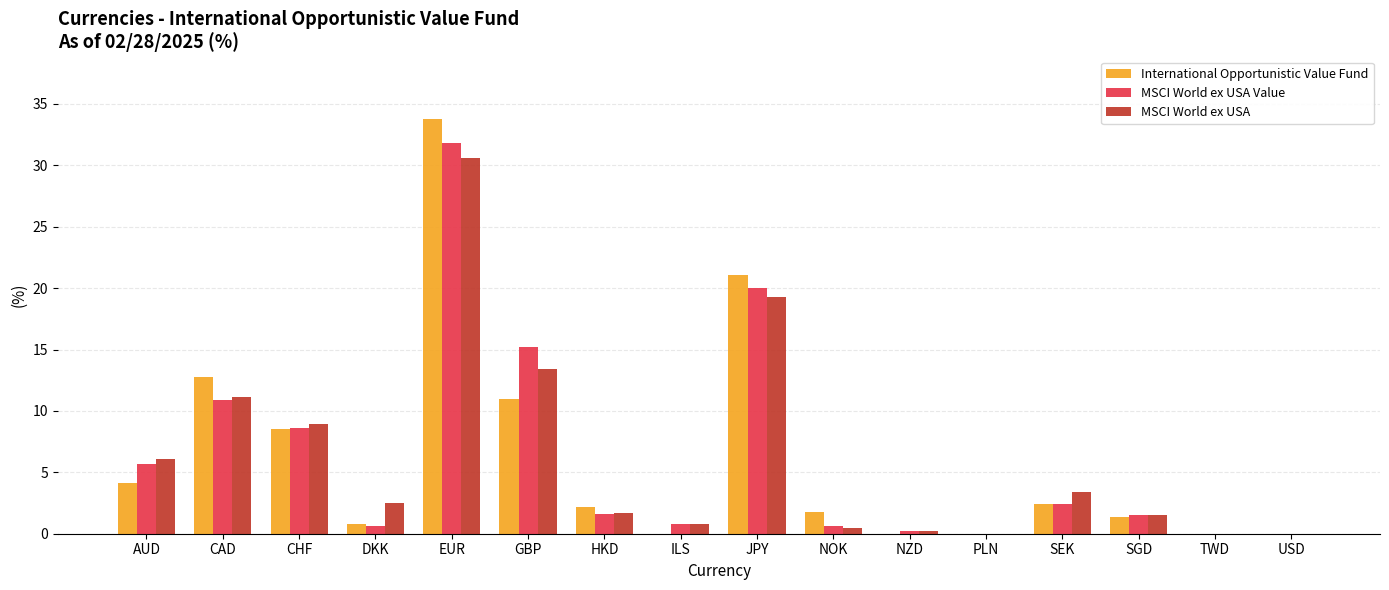

How many values in the International Opportunistic Value Fund series exceed 2?

8